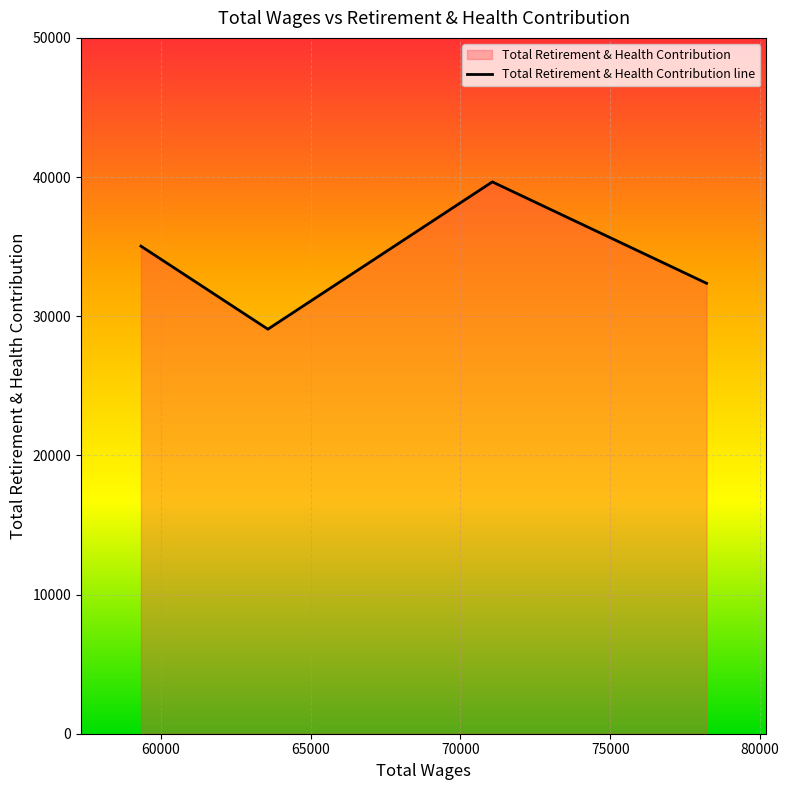

What is the minimum value shown in the chart?

29069